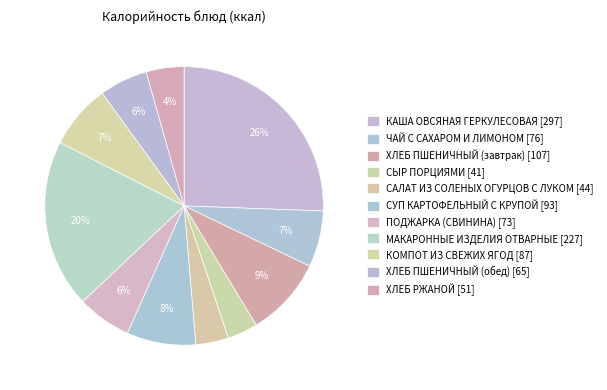

How many slices are in this pie chart?

11